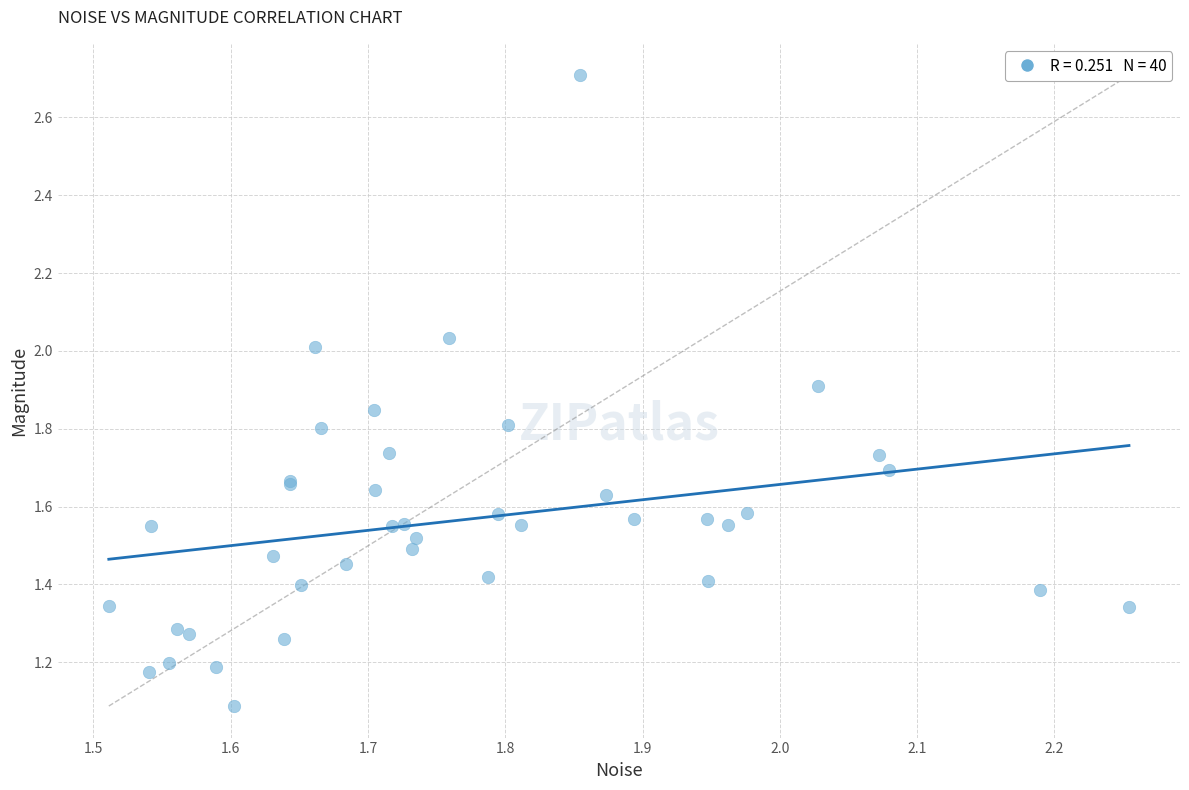

What Y value in the scatter plot is closest to 1?

1.1